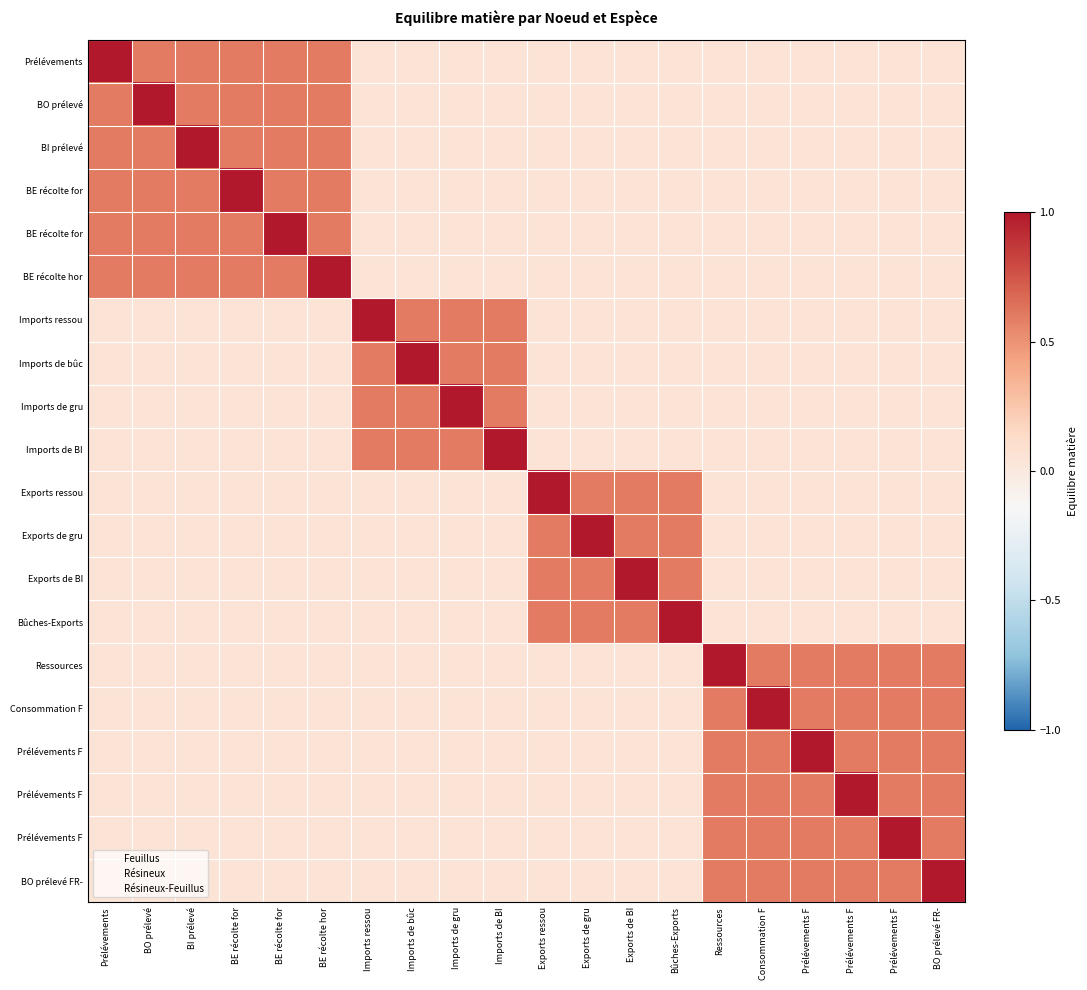

Which category has the highest value across all series?

Prélévements